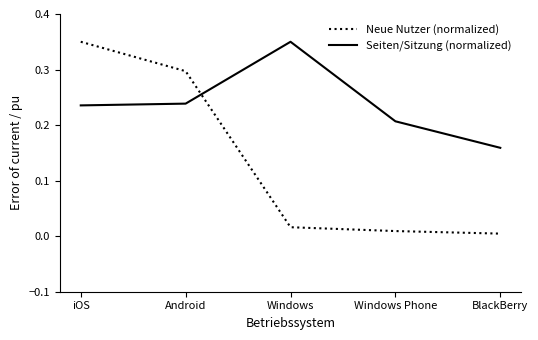

Between which two adjacent categories do Neue Nutzer (normalized) and Seiten/Sitzung (normalized) first intersect?

Android and Windows